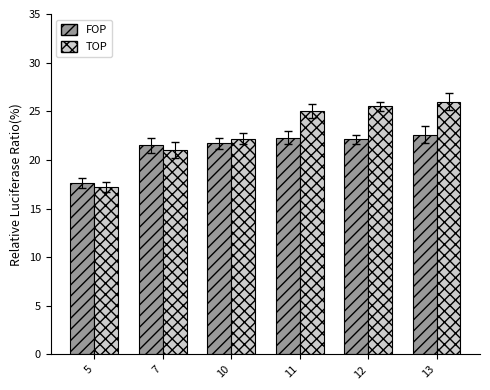

How many groups of bars are there?

6